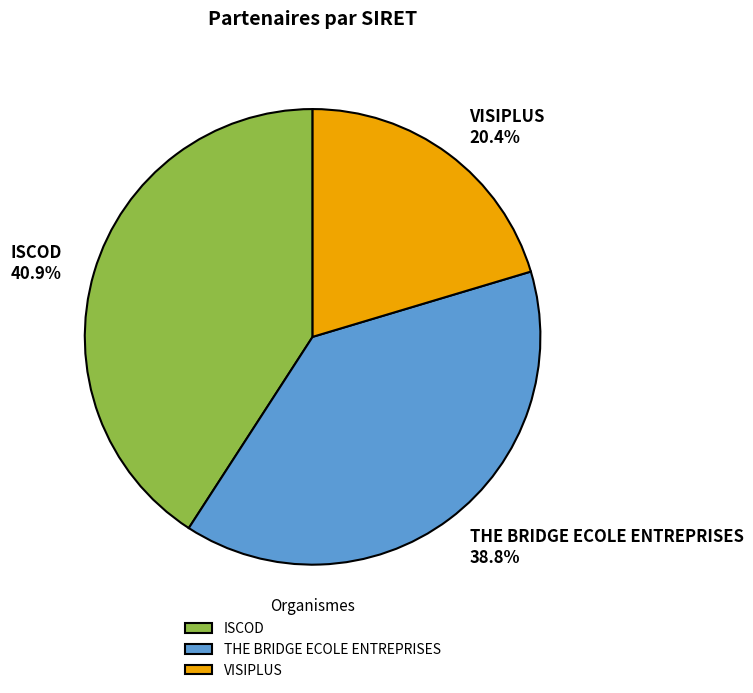

True or false: VISIPLUS accounts for 29% of the total.

False